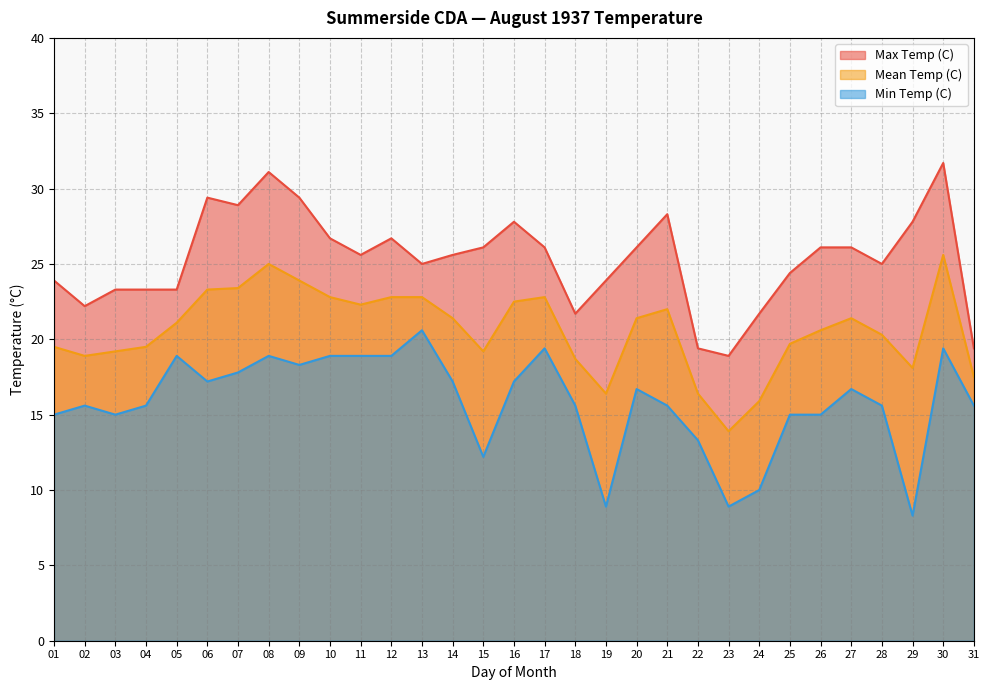

At which category does Mean Temp (C) reach its first local peak?

08